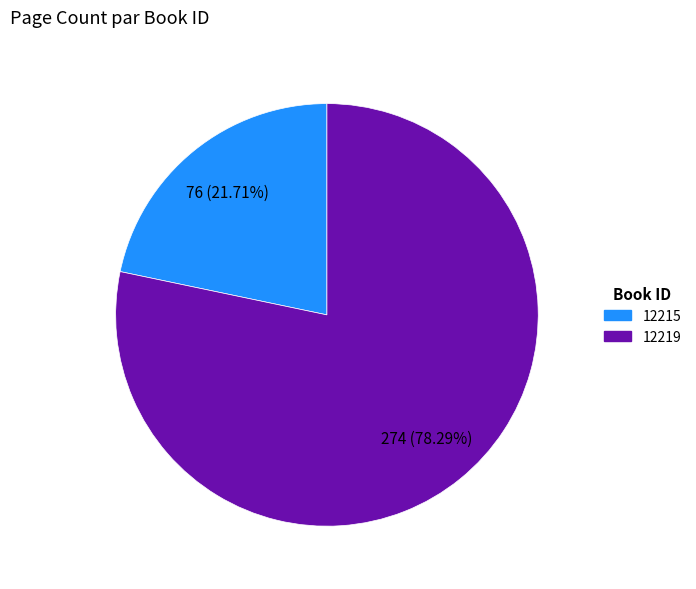

To the nearest percent, what percentage of the pie is 12215?

22%